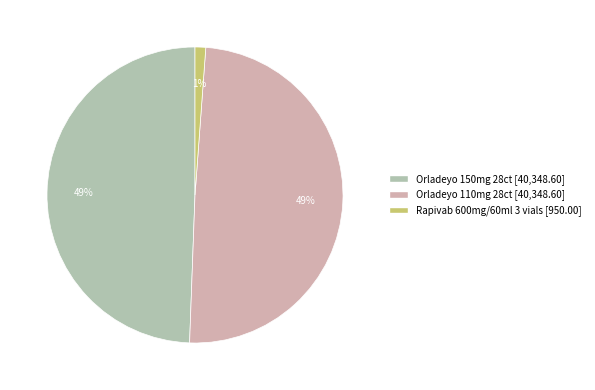

Which has a higher value, Rapivab 600mg/60ml 3 vials or Orladeyo 110mg 28ct?

Orladeyo 110mg 28ct